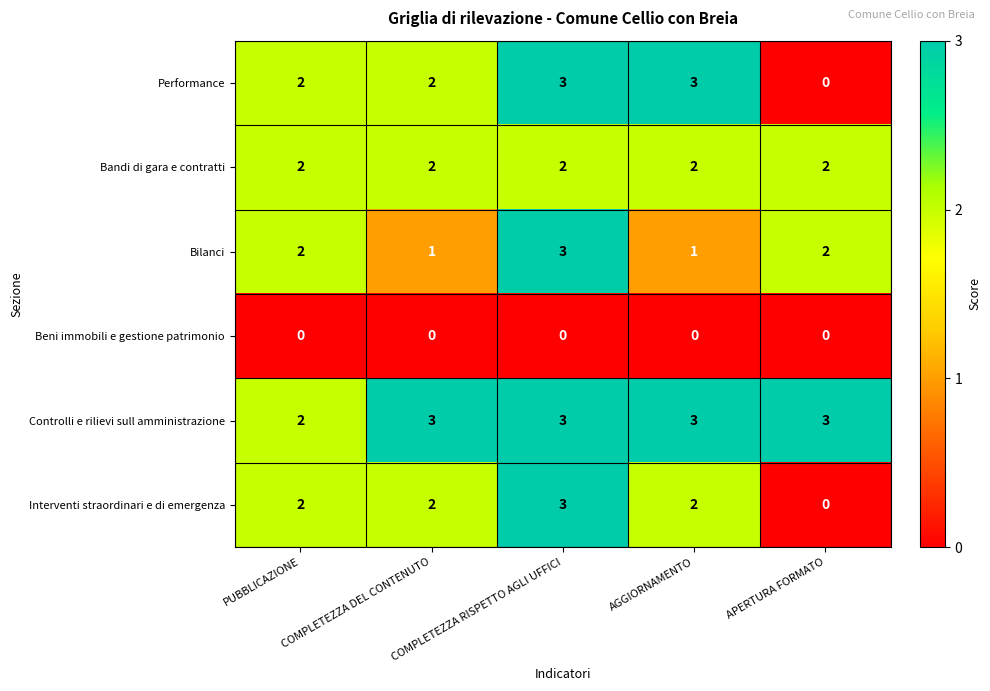

True or false: Interventi straordinari e di emergenza has a value of 3 at COMPLETEZZA RISPETTO AGLI UFFICI.

True